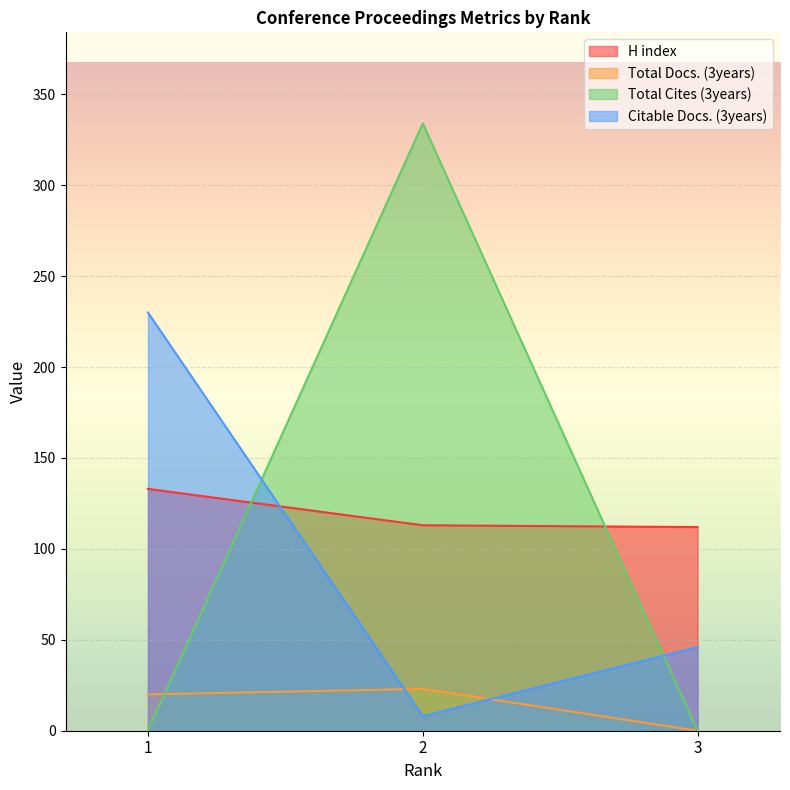

What is the sum of the Citable Docs. (3years) values at 1 and 2?

238